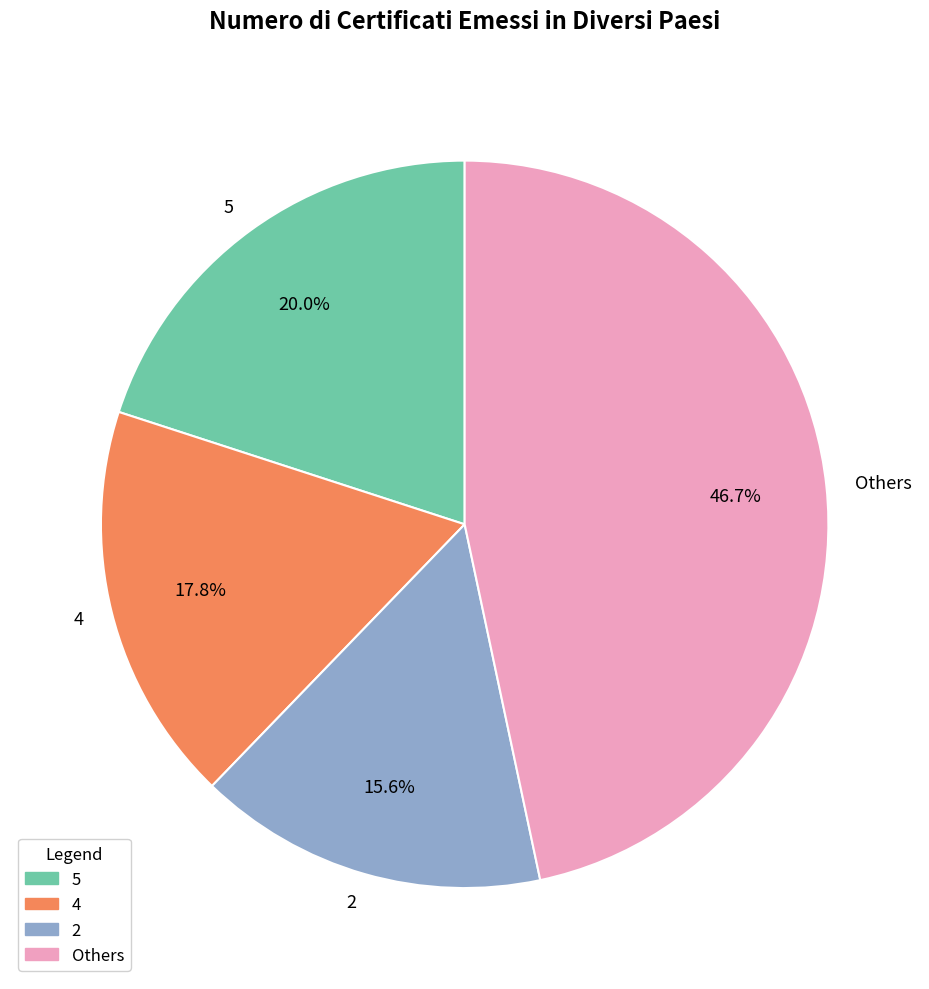

To the nearest percent, what is the average slice percentage?

25%